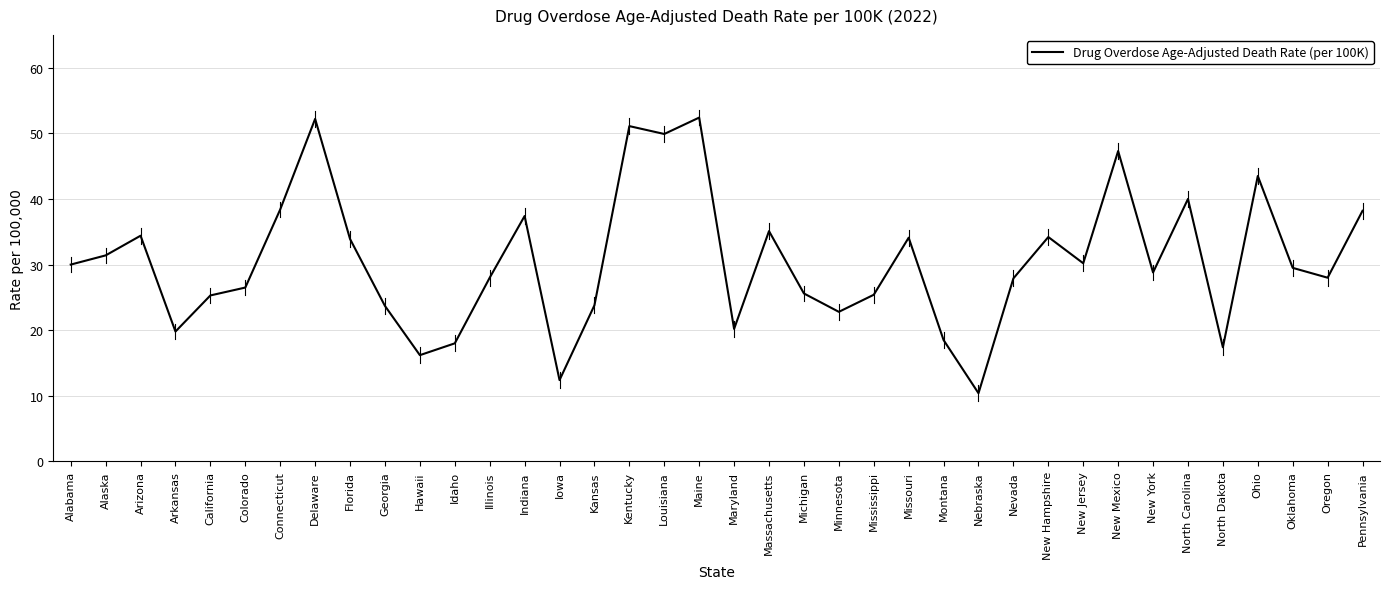

What is the smallest value displayed?

10.4